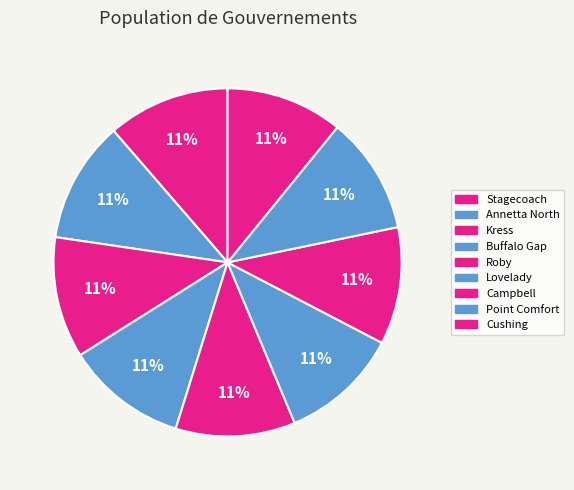

Is it true that Stagecoach is 25% of the pie?

False